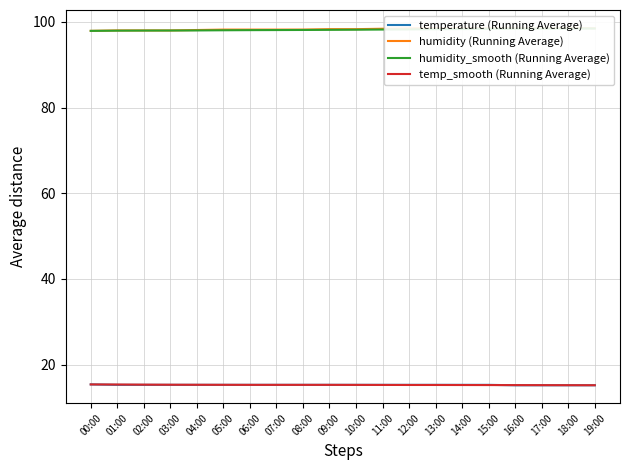

Does the chart have visible grid lines?

Yes